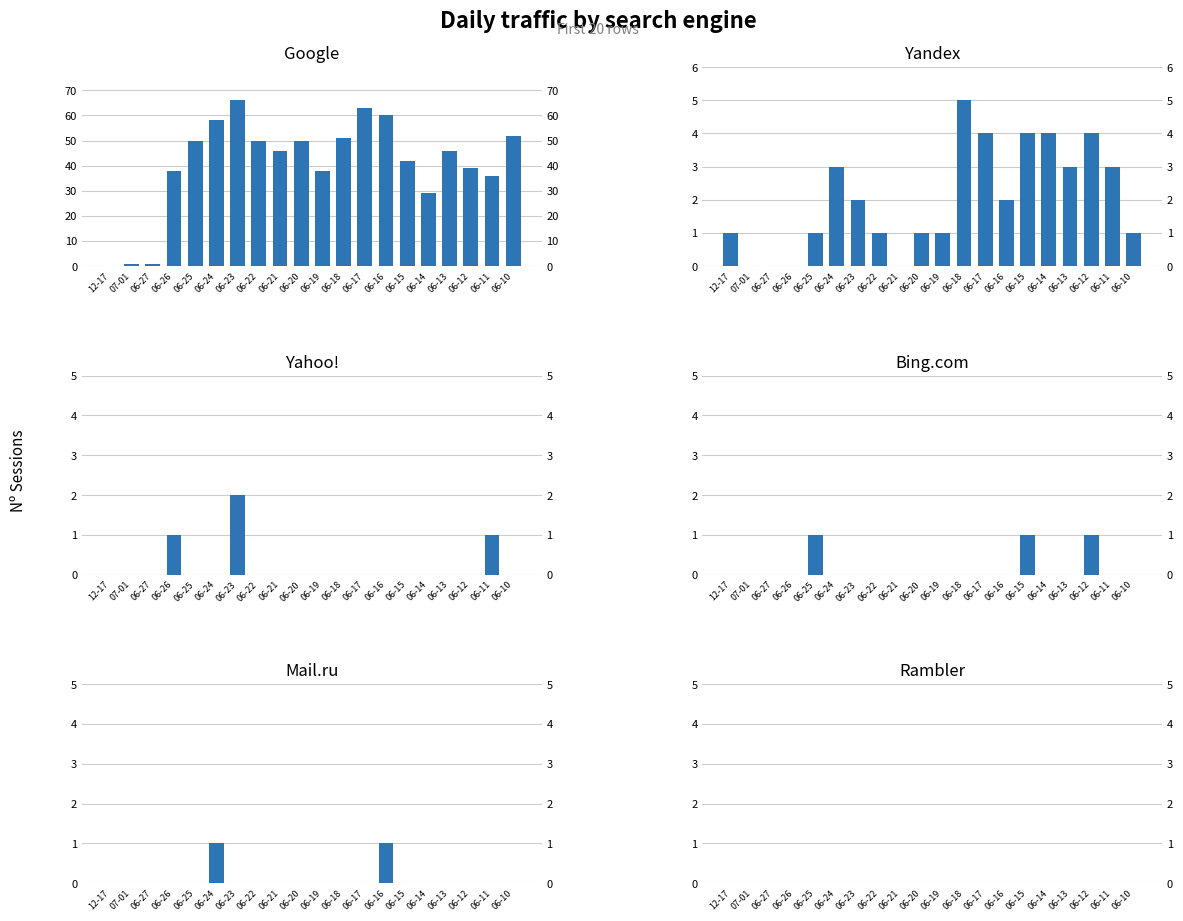

Is it true that Bing.com equals 0 at 12-17?

True